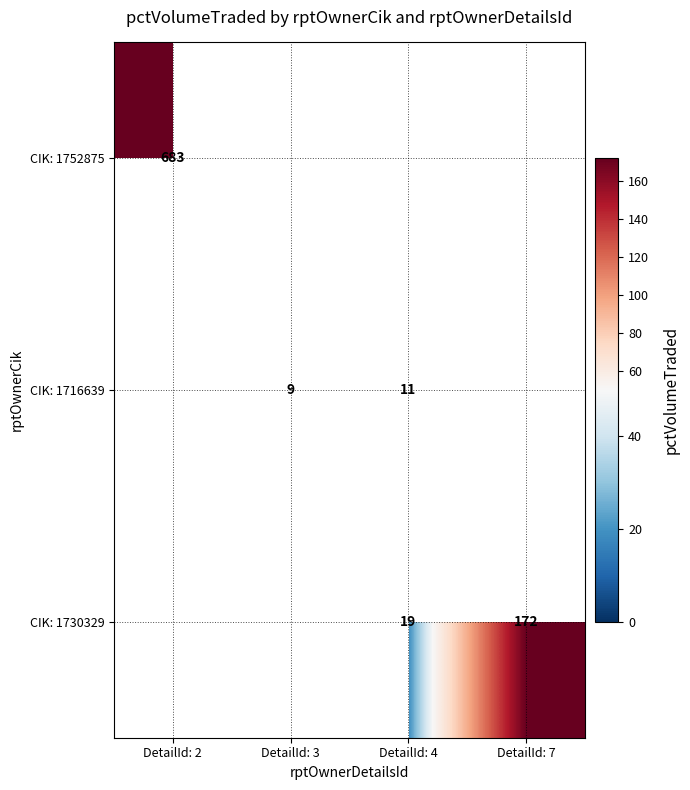

The value of CIK: 1730329 at DetailId: 4 is 19. True or false?

True